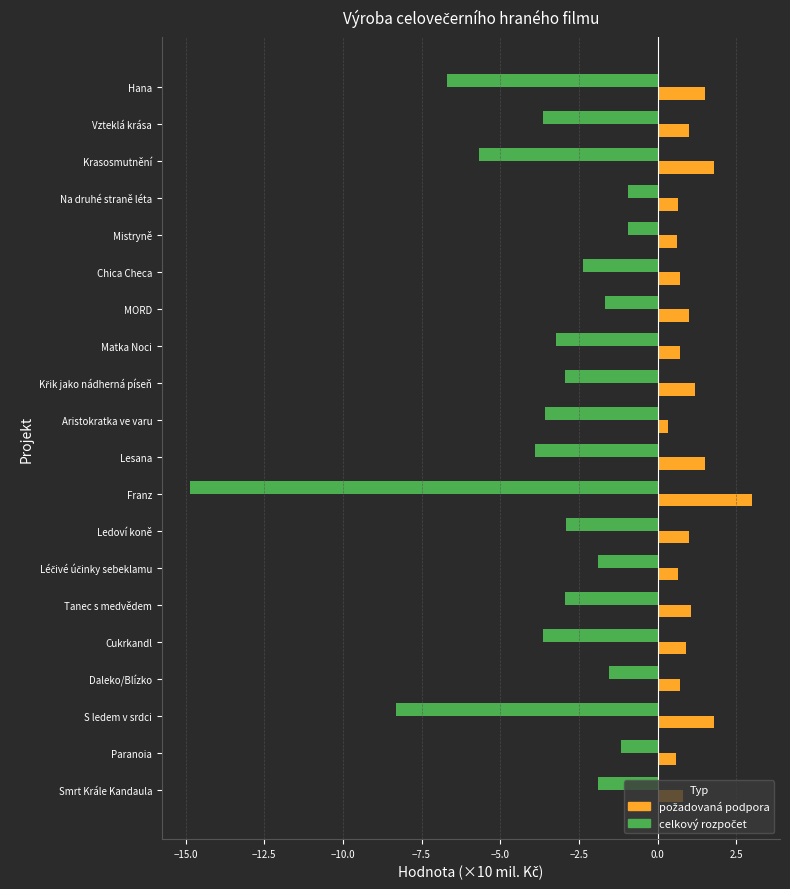

What is the difference between the highest and lowest values at Vzteklá krása?

4.6